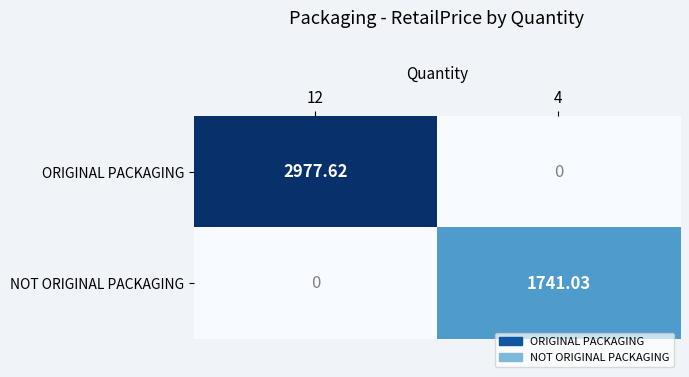

Which series has the widest spread of values?

ORIGINAL PACKAGING